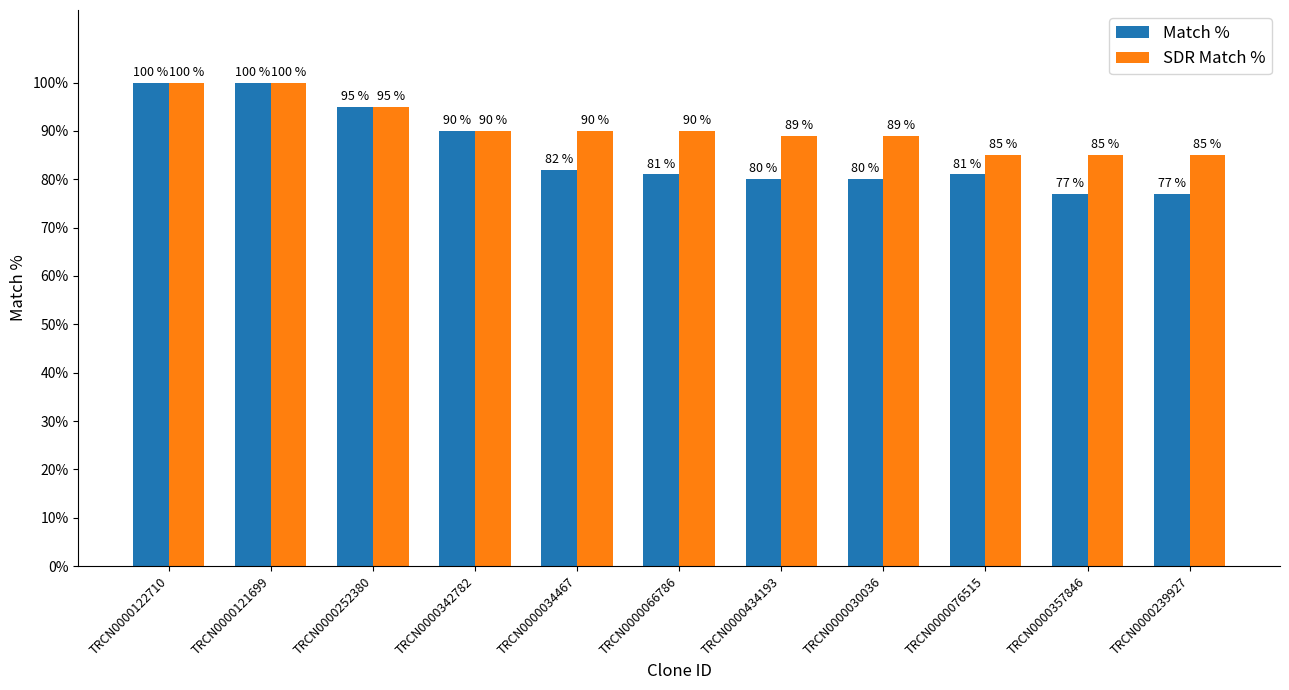

What is the lowest value of the SDR Match % series?

85